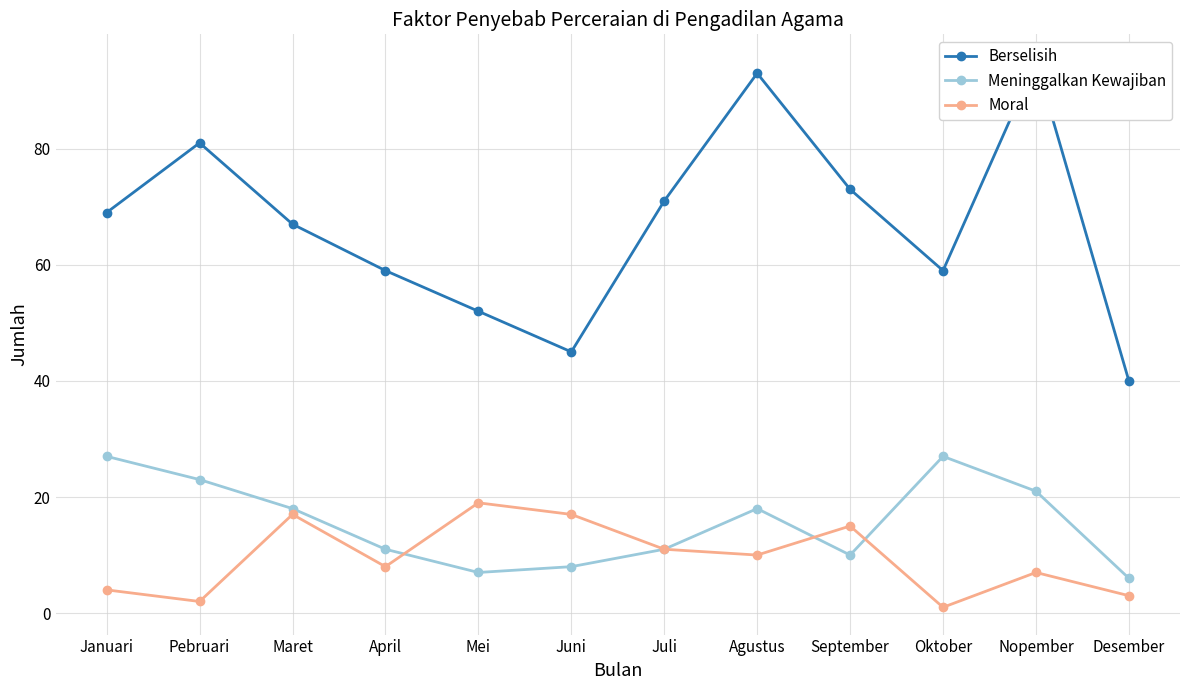

True or false: Meninggalkan Kewajiban and Berselisih intersect in this chart.

False